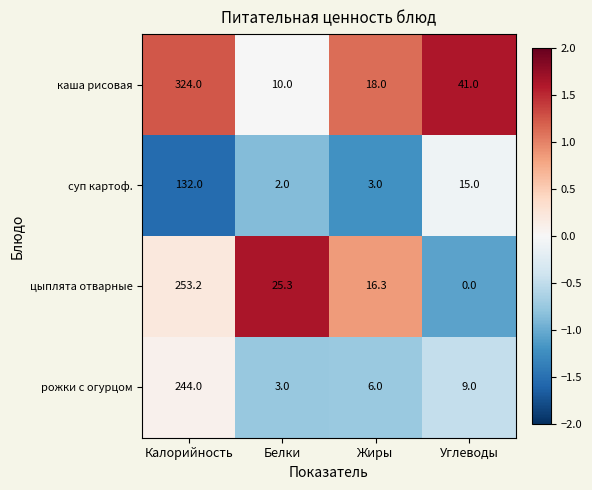

Which series has the largest total across all categories?

каша рисовая